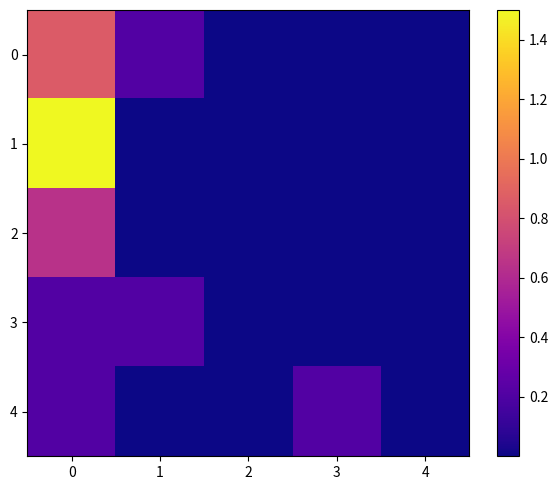

At how many categories does at least one series exceed 0?

3